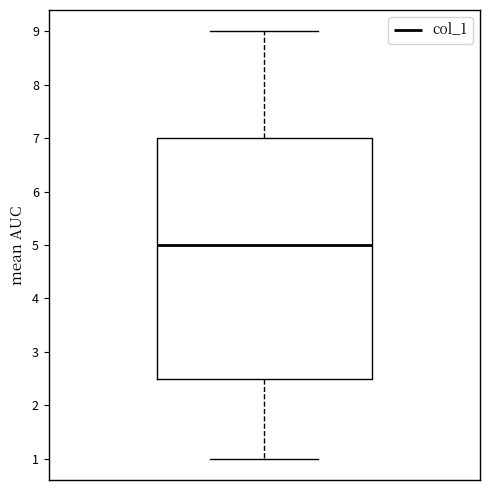

Transcribe this box plot: give where the median line is, the range the box spans, and where the two whiskers end, as read against the y-axis. The values are not printed on the chart, so give them approximately, as read against the axis.

median 5.0, box 2.5 to 7.0, whiskers 1.0 to 9.0